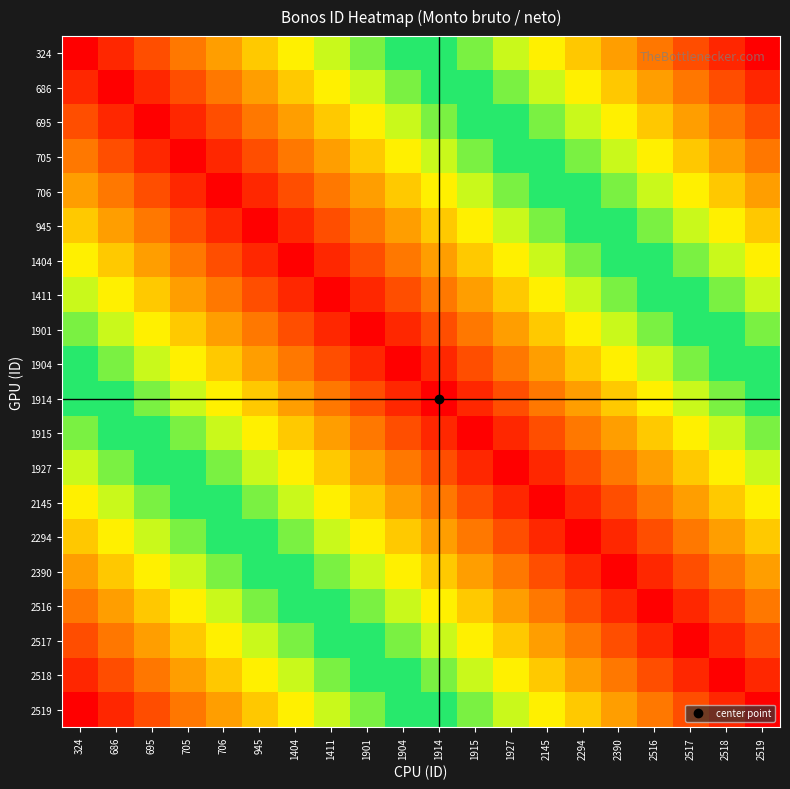

Count the number of categories in the chart.

20